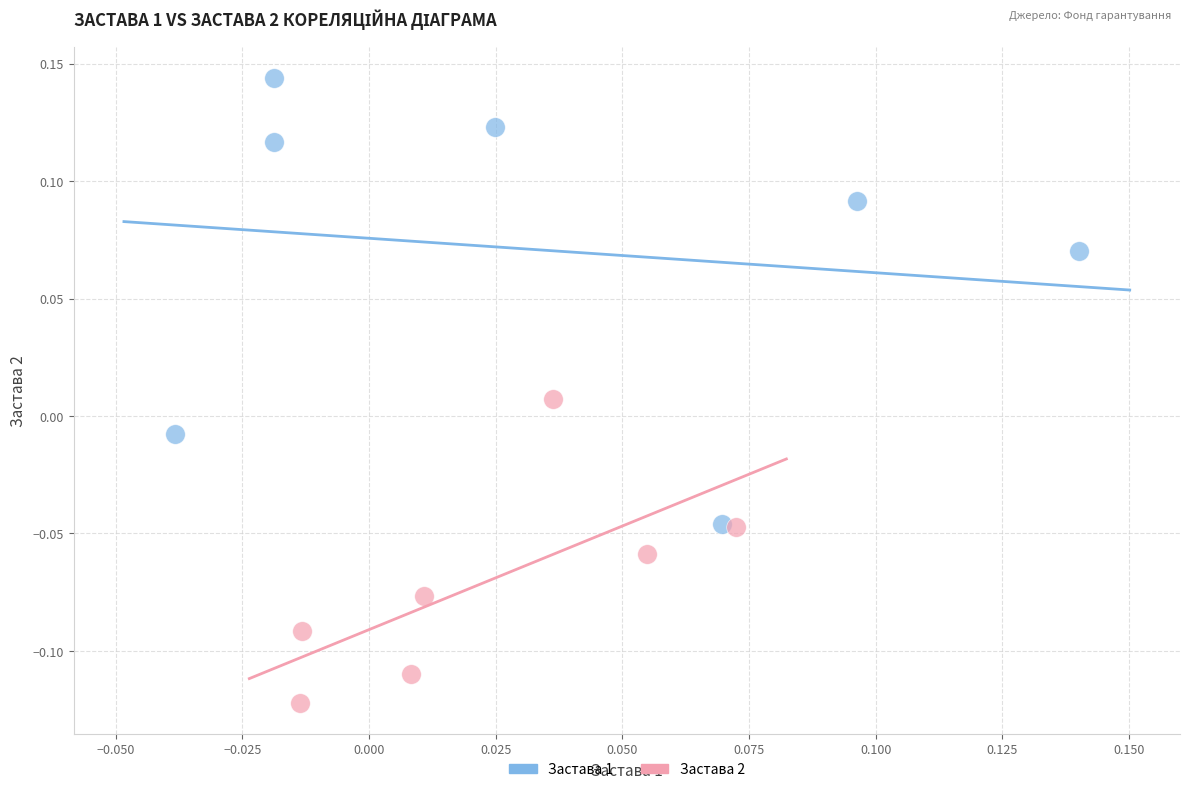

Which series reaches the maximum Y coordinate?

Застава 1